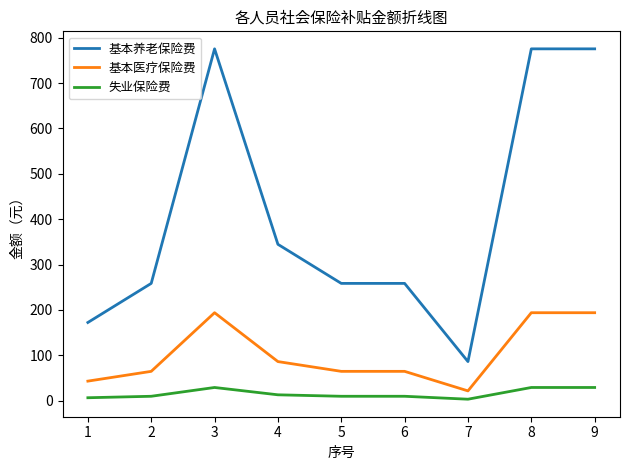

What are all the series names shown in the legend?

基本养老保险费, 基本医疗保险费, 失业保险费